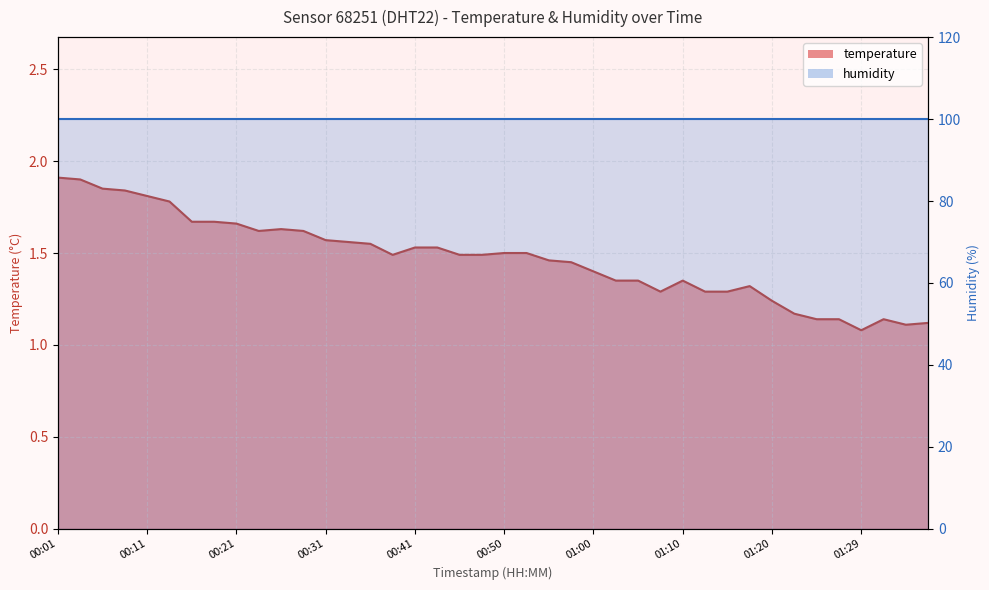

What is the sum of all values?

58.9